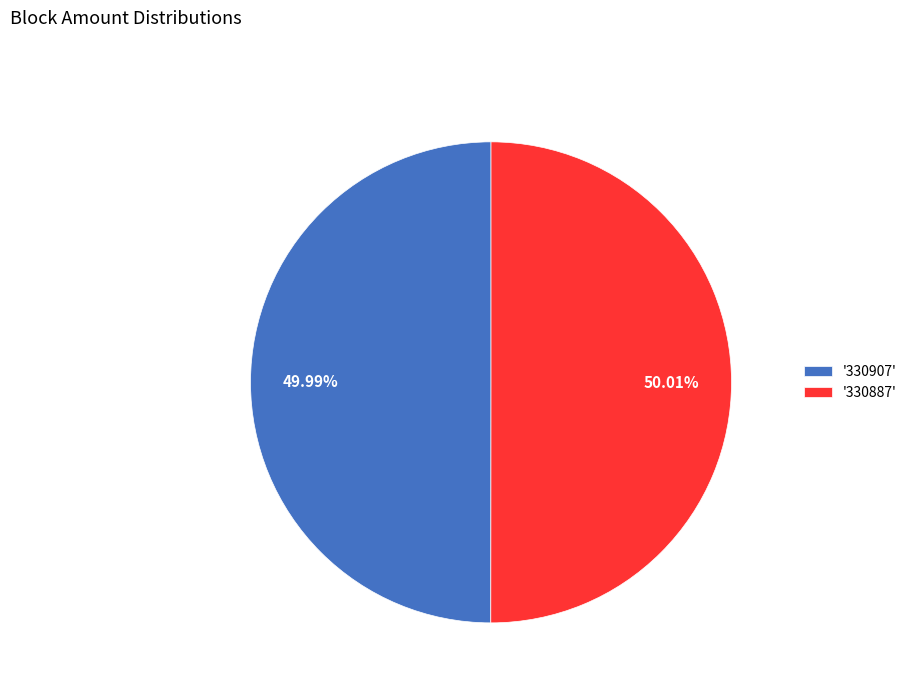

Approximately how many times larger is the value at '330907' compared to '330887'?

1.0